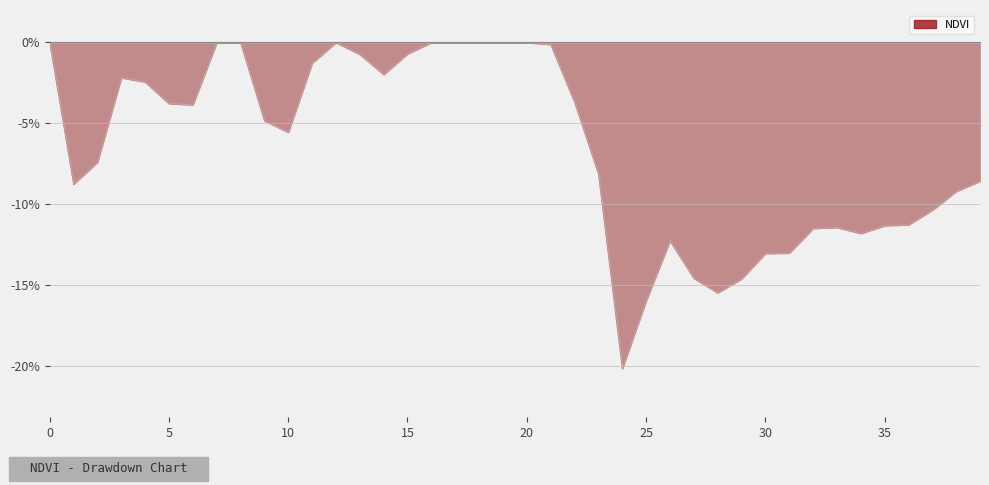

What is the approximate value at 16?

0.1